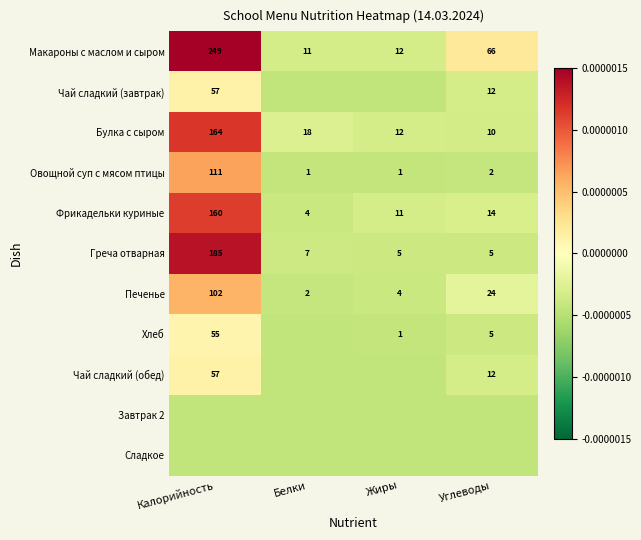

Which category has the lowest value in the Фрикадельки куриные series?

Белки